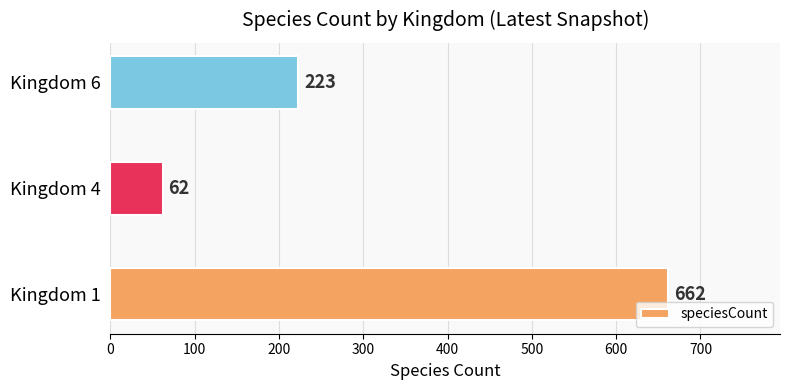

Which has a higher value, Kingdom 4 or Kingdom 1?

Kingdom 1